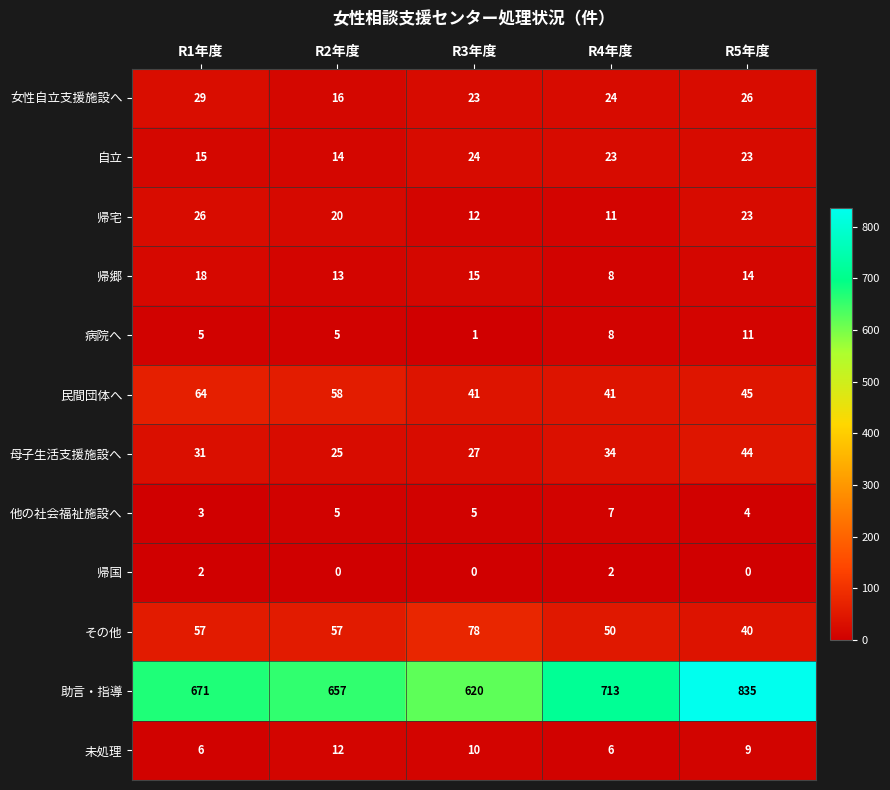

What is the greatest value displayed?

835